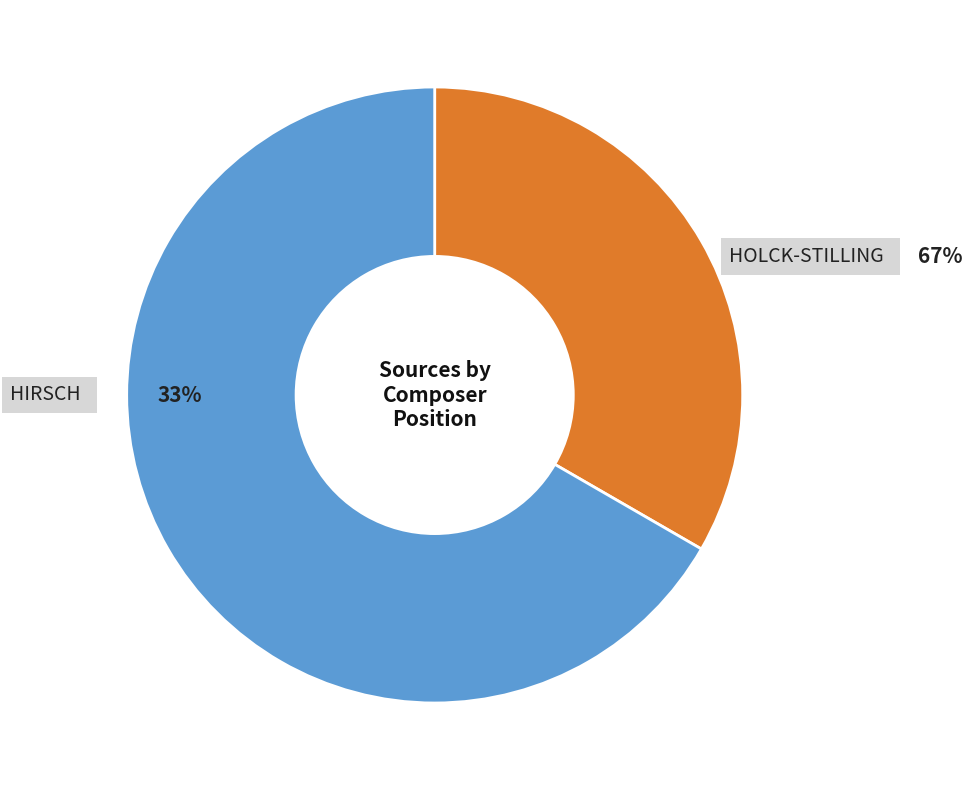

What percentage is the Hirsch slice, to the nearest percent?

33%